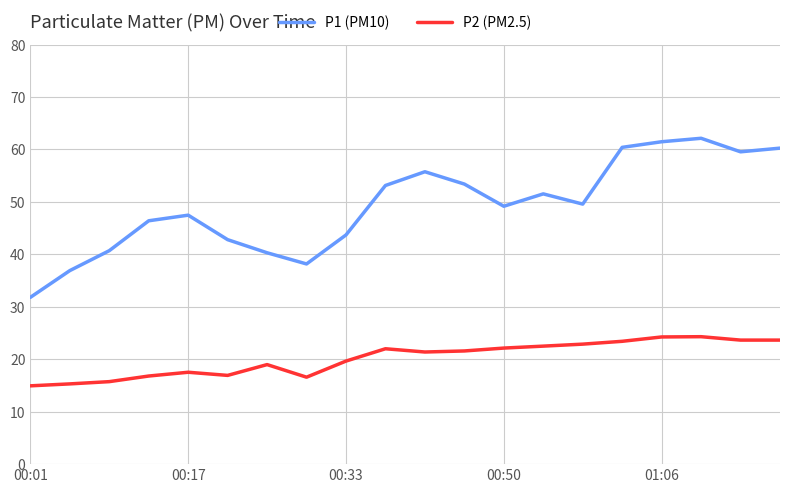

Rank the series by their maximum value, from lowest to highest.

P2 (PM2.5), P1 (PM10)